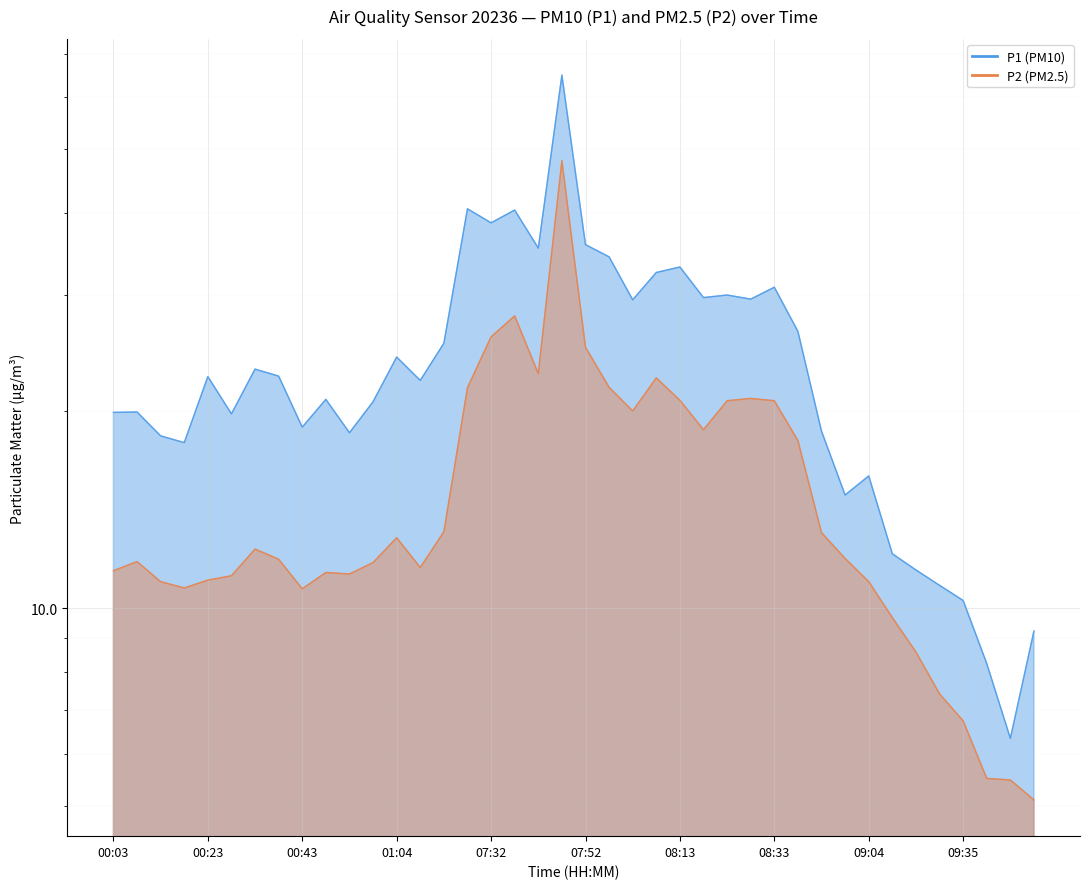

At which category is the sum across all series the highest?

07:47